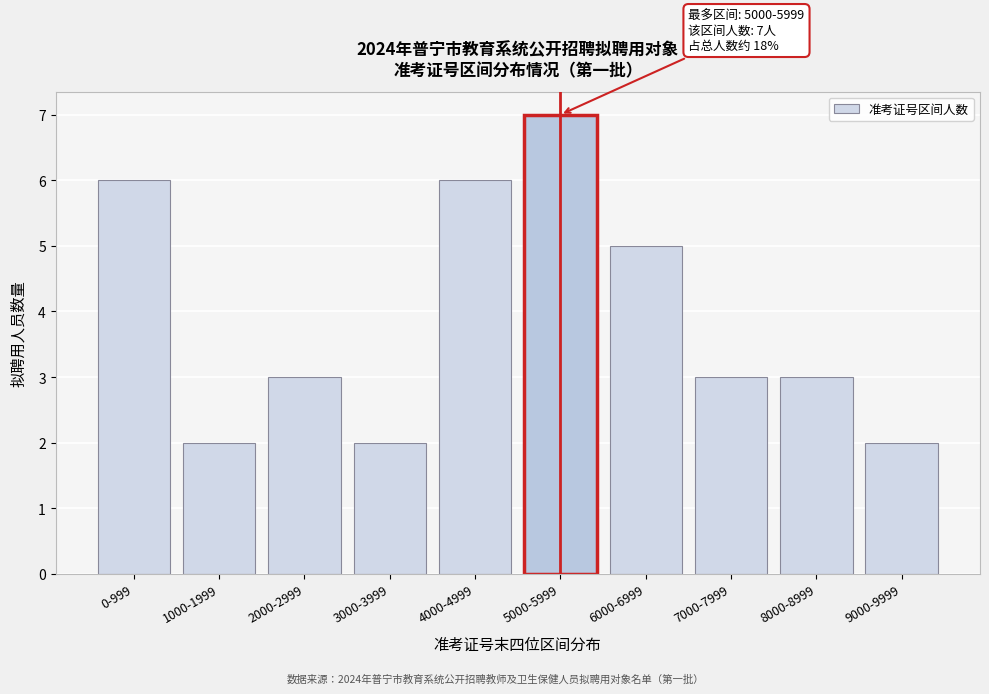

Reading left to right, list all the values displayed in this chart.

0-999=6	1000-1999=2	2000-2999=3	3000-3999=2	4000-4999=6	5000-5999=7	6000-6999=5	7000-7999=3	8000-8999=3	9000-9999=2